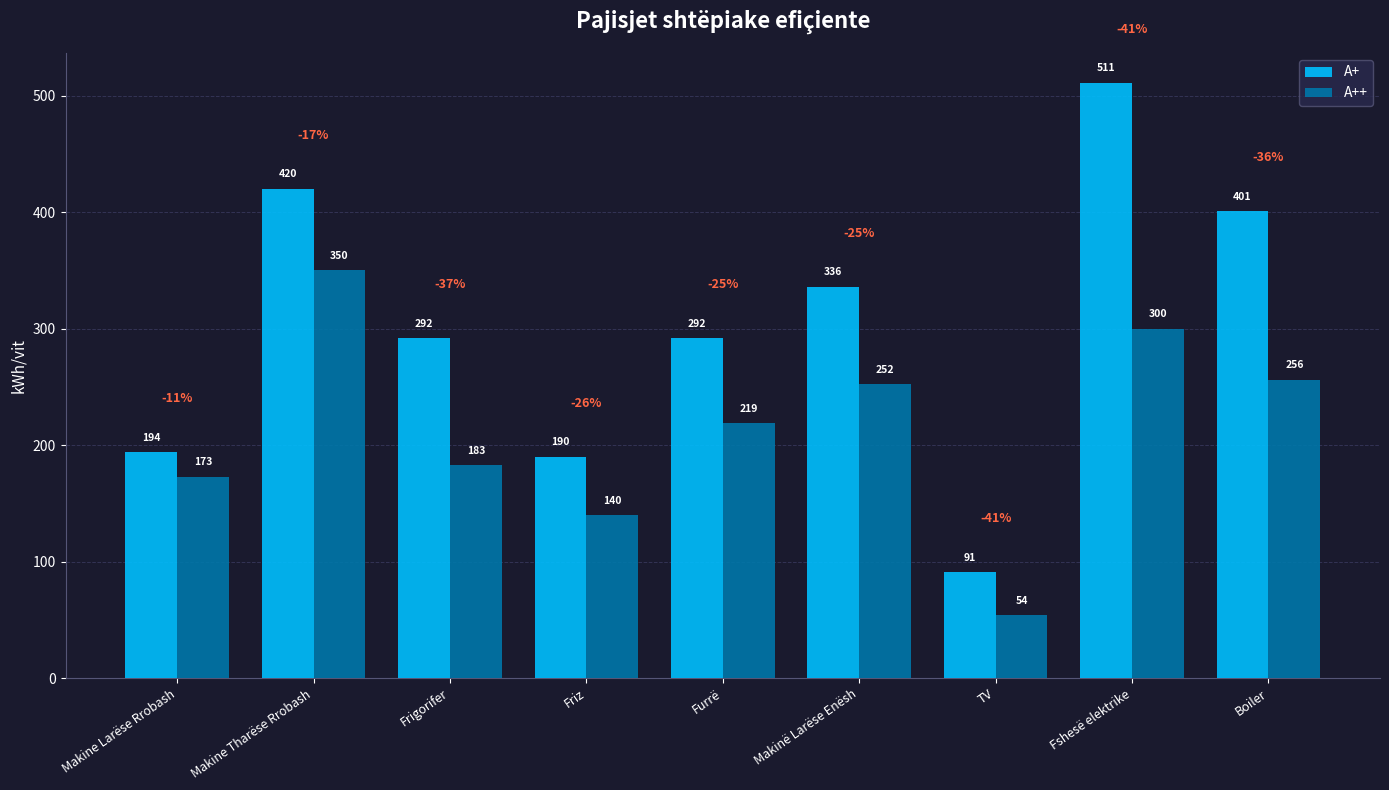

What is the sum of all A+ values?

2727